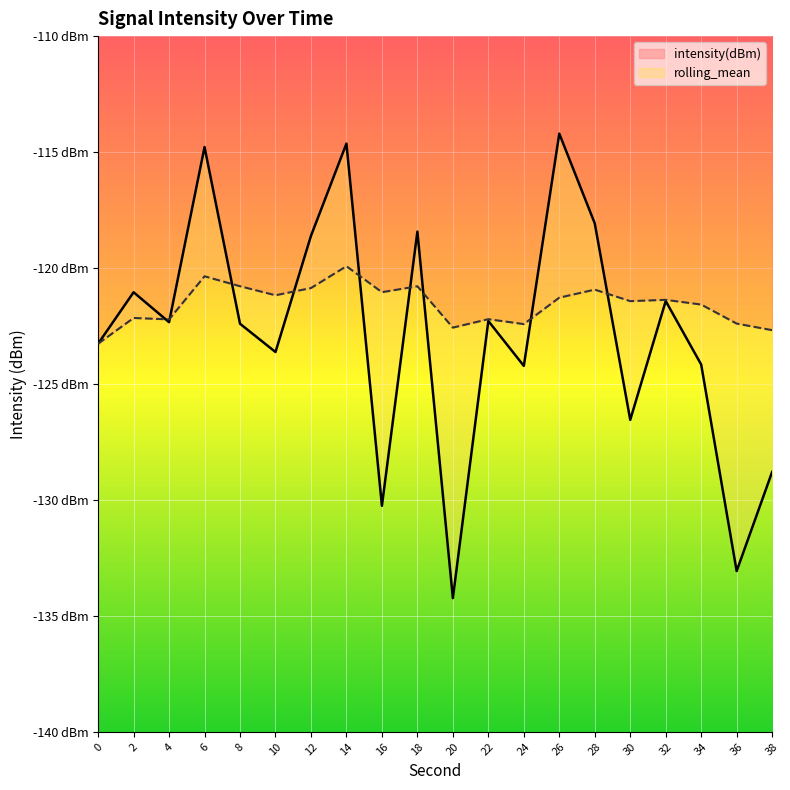

What are all the series names shown in the legend?

intensity(dBm), rolling_mean